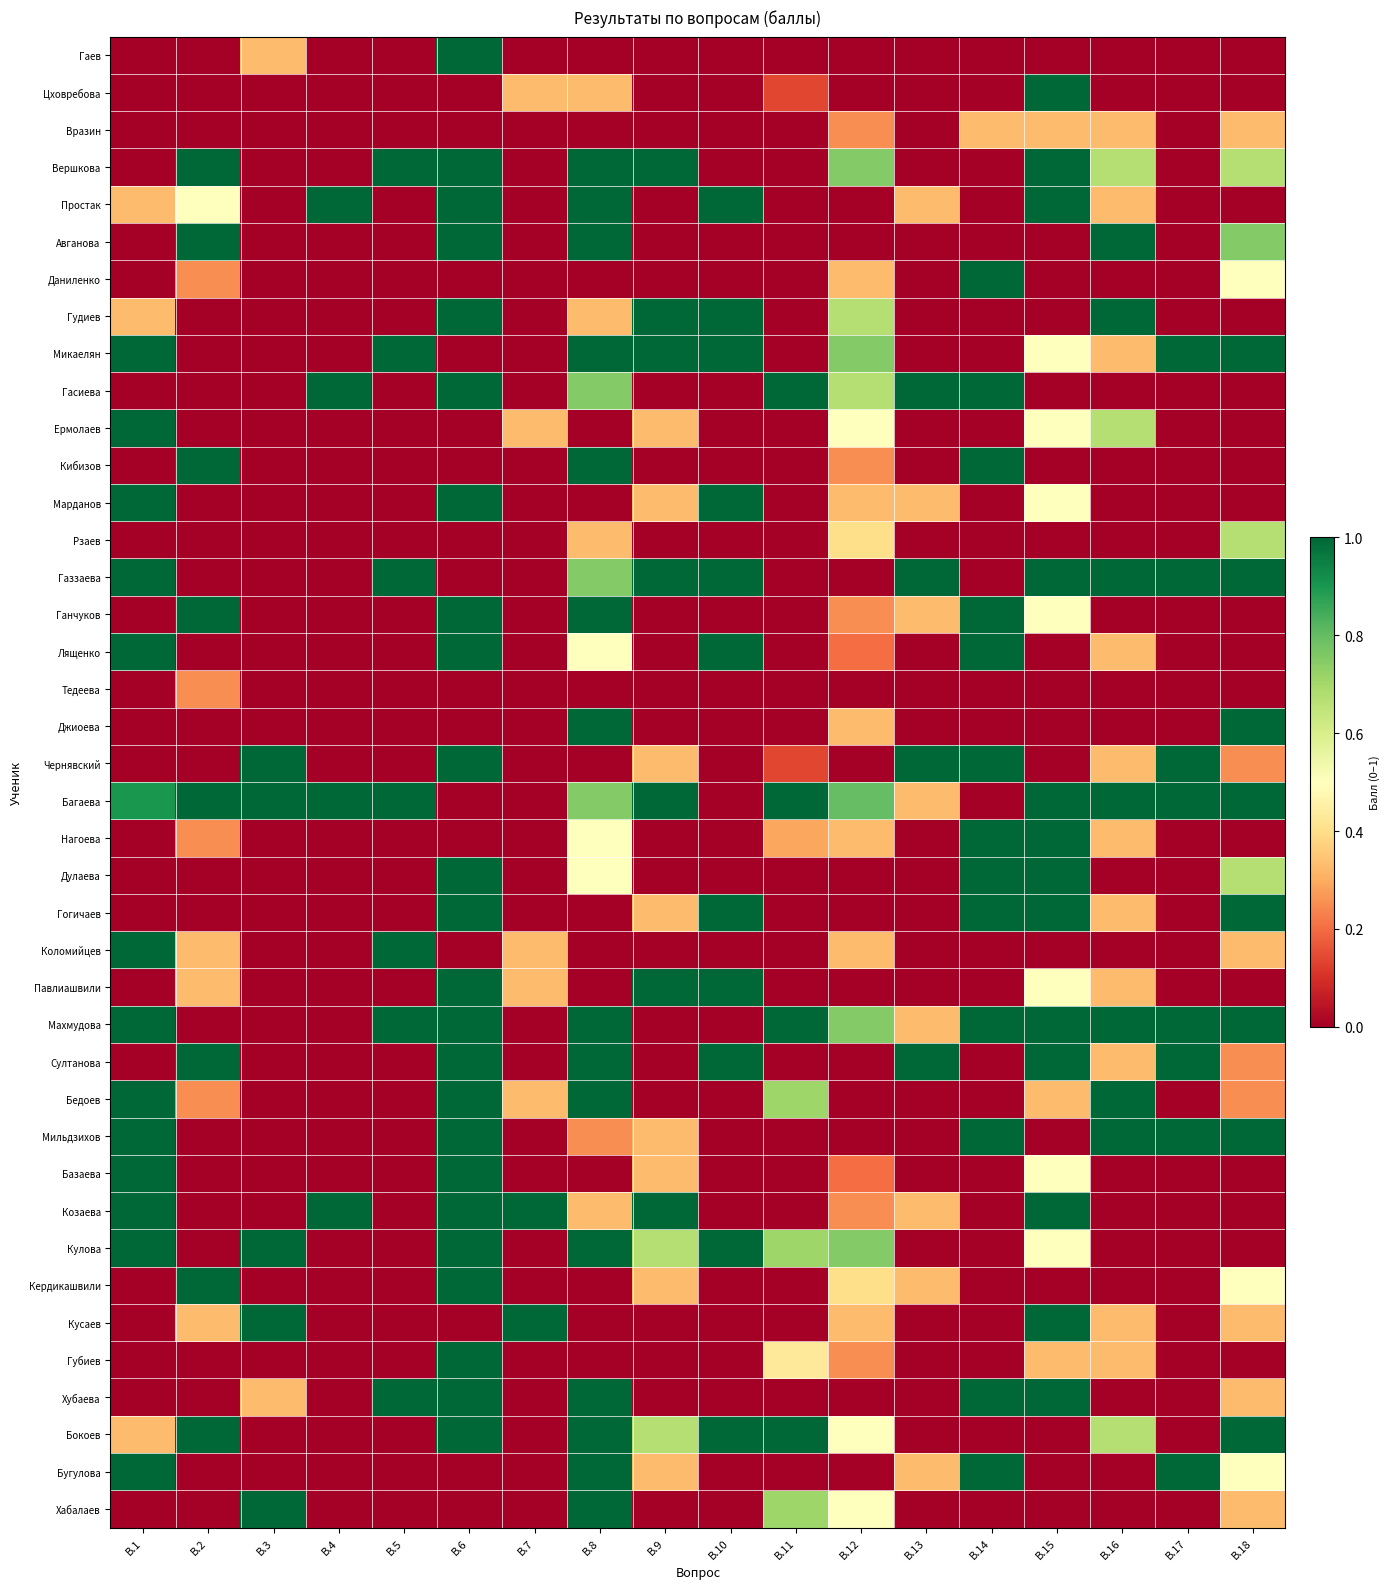

Reading left to right, transcribe all the data shown in this chart.

Гаев: В.1=0.0	В.2=0.0	В.3=0.3	В.4=0.0	В.5=0.0	В.6=1.0	В.7=0.0	В.8=0.0	В.9=0.0	В.10=0.0	В.11=0.0	В.12=0.0	В.13=0.0	В.14=0.0	В.15=0.0	В.16=0.0	В.17=0.0	В.18=0.0
Цховребова: В.1=0.0	В.2=0.0	В.3=0.0	В.4=0.0	В.5=0.0	В.6=0.0	В.7=0.3	В.8=0.3	В.9=0.0	В.10=0.0	В.11=0.1	В.12=0.0	В.13=0.0	В.14=0.0	В.15=1.0	В.16=0.0	В.17=0.0	В.18=0.0
Вразин: В.1=0.0	В.2=0.0	В.3=0.0	В.4=0.0	В.5=0.0	В.6=0.0	В.7=0.0	В.8=0.0	В.9=0.0	В.10=0.0	В.11=0.0	В.12=0.2	В.13=0.0	В.14=0.3	В.15=0.3	В.16=0.3	В.17=0.0	В.18=0.3
Вершкова: В.1=0.0	В.2=1.0	В.3=0.0	В.4=0.0	В.5=1.0	В.6=1.0	В.7=0.0	В.8=1.0	В.9=1.0	В.10=0.0	В.11=0.0	В.12=0.8	В.13=0.0	В.14=0.0	В.15=1.0	В.16=0.7	В.17=0.0	В.18=0.7
Простак: В.1=0.3	В.2=0.5	В.3=0.0	В.4=1.0	В.5=0.0	В.6=1.0	В.7=0.0	В.8=1.0	В.9=0.0	В.10=1.0	В.11=0.0	В.12=0.0	В.13=0.3	В.14=0.0	В.15=1.0	В.16=0.3	В.17=0.0	В.18=0.0
Авганова: В.1=0.0	В.2=1.0	В.3=0.0	В.4=0.0	В.5=0.0	В.6=1.0	В.7=0.0	В.8=1.0	В.9=0.0	В.10=0.0	В.11=0.0	В.12=0.0	В.13=0.0	В.14=0.0	В.15=0.0	В.16=1.0	В.17=0.0	В.18=0.8
Даниленко: В.1=0.0	В.2=0.2	В.3=0.0	В.4=0.0	В.5=0.0	В.6=0.0	В.7=0.0	В.8=0.0	В.9=0.0	В.10=0.0	В.11=0.0	В.12=0.3	В.13=0.0	В.14=1.0	В.15=0.0	В.16=0.0	В.17=0.0	В.18=0.5
Гудиев: В.1=0.3	В.2=0.0	В.3=0.0	В.4=0.0	В.5=0.0	В.6=1.0	В.7=0.0	В.8=0.3	В.9=1.0	В.10=1.0	В.11=0.0	В.12=0.7	В.13=0.0	В.14=0.0	В.15=0.0	В.16=1.0	В.17=0.0	В.18=0.0
Микаелян: В.1=1.0	В.2=0.0	В.3=0.0	В.4=0.0	В.5=1.0	В.6=0.0	В.7=0.0	В.8=1.0	В.9=1.0	В.10=1.0	В.11=0.0	В.12=0.8	В.13=0.0	В.14=0.0	В.15=0.5	В.16=0.3	В.17=1.0	В.18=1.0
Гасиева: В.1=0.0	В.2=0.0	В.3=0.0	В.4=1.0	В.5=0.0	В.6=1.0	В.7=0.0	В.8=0.8	В.9=0.0	В.10=0.0	В.11=1.0	В.12=0.7	В.13=1.0	В.14=1.0	В.15=0.0	В.16=0.0	В.17=0.0	В.18=0.0
Ермолаев: В.1=1.0	В.2=0.0	В.3=0.0	В.4=0.0	В.5=0.0	В.6=0.0	В.7=0.3	В.8=0.0	В.9=0.3	В.10=0.0	В.11=0.0	В.12=0.5	В.13=0.0	В.14=0.0	В.15=0.5	В.16=0.7	В.17=0.0	В.18=0.0
Кибизов: В.1=0.0	В.2=1.0	В.3=0.0	В.4=0.0	В.5=0.0	В.6=0.0	В.7=0.0	В.8=1.0	В.9=0.0	В.10=0.0	В.11=0.0	В.12=0.2	В.13=0.0	В.14=1.0	В.15=0.0	В.16=0.0	В.17=0.0	В.18=0.0
Марданов: В.1=1.0	В.2=0.0	В.3=0.0	В.4=0.0	В.5=0.0	В.6=1.0	В.7=0.0	В.8=0.0	В.9=0.3	В.10=1.0	В.11=0.0	В.12=0.3	В.13=0.3	В.14=0.0	В.15=0.5	В.16=0.0	В.17=0.0	В.18=0.0
Рзаев: В.1=0.0	В.2=0.0	В.3=0.0	В.4=0.0	В.5=0.0	В.6=0.0	В.7=0.0	В.8=0.3	В.9=0.0	В.10=0.0	В.11=0.0	В.12=0.4	В.13=0.0	В.14=0.0	В.15=0.0	В.16=0.0	В.17=0.0	В.18=0.7
Газзаева: В.1=1.0	В.2=0.0	В.3=0.0	В.4=0.0	В.5=1.0	В.6=0.0	В.7=0.0	В.8=0.8	В.9=1.0	В.10=1.0	В.11=0.0	В.12=0.0	В.13=1.0	В.14=0.0	В.15=1.0	В.16=1.0	В.17=1.0	В.18=1.0
Ганчуков: В.1=0.0	В.2=1.0	В.3=0.0	В.4=0.0	В.5=0.0	В.6=1.0	В.7=0.0	В.8=1.0	В.9=0.0	В.10=0.0	В.11=0.0	В.12=0.2	В.13=0.3	В.14=1.0	В.15=0.5	В.16=0.0	В.17=0.0	В.18=0.0
Лященко: В.1=1.0	В.2=0.0	В.3=0.0	В.4=0.0	В.5=0.0	В.6=1.0	В.7=0.0	В.8=0.5	В.9=0.0	В.10=1.0	В.11=0.0	В.12=0.2	В.13=0.0	В.14=1.0	В.15=0.0	В.16=0.3	В.17=0.0	В.18=0.0
Тедеева: В.1=0.0	В.2=0.2	В.3=0.0	В.4=0.0	В.5=0.0	В.6=0.0	В.7=0.0	В.8=0.0	В.9=0.0	В.10=0.0	В.11=0.0	В.12=0.0	В.13=0.0	В.14=0.0	В.15=0.0	В.16=0.0	В.17=0.0	В.18=0.0
Джиоева: В.1=0.0	В.2=0.0	В.3=0.0	В.4=0.0	В.5=0.0	В.6=0.0	В.7=0.0	В.8=1.0	В.9=0.0	В.10=0.0	В.11=0.0	В.12=0.3	В.13=0.0	В.14=0.0	В.15=0.0	В.16=0.0	В.17=0.0	В.18=1.0
Чернявский: В.1=0.0	В.2=0.0	В.3=1.0	В.4=0.0	В.5=0.0	В.6=1.0	В.7=0.0	В.8=0.0	В.9=0.3	В.10=0.0	В.11=0.1	В.12=0.0	В.13=1.0	В.14=1.0	В.15=0.0	В.16=0.3	В.17=1.0	В.18=0.2
Багаева: В.1=0.9	В.2=1.0	В.3=1.0	В.4=1.0	В.5=1.0	В.6=0.0	В.7=0.0	В.8=0.8	В.9=1.0	В.10=0.0	В.11=1.0	В.12=0.8	В.13=0.3	В.14=0.0	В.15=1.0	В.16=1.0	В.17=1.0	В.18=1.0
Нагоева: В.1=0.0	В.2=0.2	В.3=0.0	В.4=0.0	В.5=0.0	В.6=0.0	В.7=0.0	В.8=0.5	В.9=0.0	В.10=0.0	В.11=0.3	В.12=0.3	В.13=0.0	В.14=1.0	В.15=1.0	В.16=0.3	В.17=0.0	В.18=0.0
Дулаева: В.1=0.0	В.2=0.0	В.3=0.0	В.4=0.0	В.5=0.0	В.6=1.0	В.7=0.0	В.8=0.5	В.9=0.0	В.10=0.0	В.11=0.0	В.12=0.0	В.13=0.0	В.14=1.0	В.15=1.0	В.16=0.0	В.17=0.0	В.18=0.7
Гогичаев: В.1=0.0	В.2=0.0	В.3=0.0	В.4=0.0	В.5=0.0	В.6=1.0	В.7=0.0	В.8=0.0	В.9=0.3	В.10=1.0	В.11=0.0	В.12=0.0	В.13=0.0	В.14=1.0	В.15=1.0	В.16=0.3	В.17=0.0	В.18=1.0
Коломийцев: В.1=1.0	В.2=0.3	В.3=0.0	В.4=0.0	В.5=1.0	В.6=0.0	В.7=0.3	В.8=0.0	В.9=0.0	В.10=0.0	В.11=0.0	В.12=0.3	В.13=0.0	В.14=0.0	В.15=0.0	В.16=0.0	В.17=0.0	В.18=0.3
Павлиашвили: В.1=0.0	В.2=0.3	В.3=0.0	В.4=0.0	В.5=0.0	В.6=1.0	В.7=0.3	В.8=0.0	В.9=1.0	В.10=1.0	В.11=0.0	В.12=0.0	В.13=0.0	В.14=0.0	В.15=0.5	В.16=0.3	В.17=0.0	В.18=0.0
Махмудова: В.1=1.0	В.2=0.0	В.3=0.0	В.4=0.0	В.5=1.0	В.6=1.0	В.7=0.0	В.8=1.0	В.9=0.0	В.10=0.0	В.11=1.0	В.12=0.8	В.13=0.3	В.14=1.0	В.15=1.0	В.16=1.0	В.17=1.0	В.18=1.0
Султанова: В.1=0.0	В.2=1.0	В.3=0.0	В.4=0.0	В.5=0.0	В.6=1.0	В.7=0.0	В.8=1.0	В.9=0.0	В.10=1.0	В.11=0.0	В.12=0.0	В.13=1.0	В.14=0.0	В.15=1.0	В.16=0.3	В.17=1.0	В.18=0.2
Бедоев: В.1=1.0	В.2=0.2	В.3=0.0	В.4=0.0	В.5=0.0	В.6=1.0	В.7=0.3	В.8=1.0	В.9=0.0	В.10=0.0	В.11=0.7	В.12=0.0	В.13=0.0	В.14=0.0	В.15=0.3	В.16=1.0	В.17=0.0	В.18=0.2
Мильдзихов: В.1=1.0	В.2=0.0	В.3=0.0	В.4=0.0	В.5=0.0	В.6=1.0	В.7=0.0	В.8=0.2	В.9=0.3	В.10=0.0	В.11=0.0	В.12=0.0	В.13=0.0	В.14=1.0	В.15=0.0	В.16=1.0	В.17=1.0	В.18=1.0
Базаева: В.1=1.0	В.2=0.0	В.3=0.0	В.4=0.0	В.5=0.0	В.6=1.0	В.7=0.0	В.8=0.0	В.9=0.3	В.10=0.0	В.11=0.0	В.12=0.2	В.13=0.0	В.14=0.0	В.15=0.5	В.16=0.0	В.17=0.0	В.18=0.0
Козаева: В.1=1.0	В.2=0.0	В.3=0.0	В.4=1.0	В.5=0.0	В.6=1.0	В.7=1.0	В.8=0.3	В.9=1.0	В.10=0.0	В.11=0.0	В.12=0.2	В.13=0.3	В.14=0.0	В.15=1.0	В.16=0.0	В.17=0.0	В.18=0.0
Кулова: В.1=1.0	В.2=0.0	В.3=1.0	В.4=0.0	В.5=0.0	В.6=1.0	В.7=0.0	В.8=1.0	В.9=0.7	В.10=1.0	В.11=0.7	В.12=0.8	В.13=0.0	В.14=0.0	В.15=0.5	В.16=0.0	В.17=0.0	В.18=0.0
Кердикашвили: В.1=0.0	В.2=1.0	В.3=0.0	В.4=0.0	В.5=0.0	В.6=1.0	В.7=0.0	В.8=0.0	В.9=0.3	В.10=0.0	В.11=0.0	В.12=0.4	В.13=0.3	В.14=0.0	В.15=0.0	В.16=0.0	В.17=0.0	В.18=0.5
Кусаев: В.1=0.0	В.2=0.3	В.3=1.0	В.4=0.0	В.5=0.0	В.6=0.0	В.7=1.0	В.8=0.0	В.9=0.0	В.10=0.0	В.11=0.0	В.12=0.3	В.13=0.0	В.14=0.0	В.15=1.0	В.16=0.3	В.17=0.0	В.18=0.3
Губиев: В.1=0.0	В.2=0.0	В.3=0.0	В.4=0.0	В.5=0.0	В.6=1.0	В.7=0.0	В.8=0.0	В.9=0.0	В.10=0.0	В.11=0.4	В.12=0.2	В.13=0.0	В.14=0.0	В.15=0.3	В.16=0.3	В.17=0.0	В.18=0.0
Хубаева: В.1=0.0	В.2=0.0	В.3=0.3	В.4=0.0	В.5=1.0	В.6=1.0	В.7=0.0	В.8=1.0	В.9=0.0	В.10=0.0	В.11=0.0	В.12=0.0	В.13=0.0	В.14=1.0	В.15=1.0	В.16=0.0	В.17=0.0	В.18=0.3
Бокоев: В.1=0.3	В.2=1.0	В.3=0.0	В.4=0.0	В.5=0.0	В.6=1.0	В.7=0.0	В.8=1.0	В.9=0.7	В.10=1.0	В.11=1.0	В.12=0.5	В.13=0.0	В.14=0.0	В.15=0.0	В.16=0.7	В.17=0.0	В.18=1.0
Бугулова: В.1=1.0	В.2=0.0	В.3=0.0	В.4=0.0	В.5=0.0	В.6=0.0	В.7=0.0	В.8=1.0	В.9=0.3	В.10=0.0	В.11=0.0	В.12=0.0	В.13=0.3	В.14=1.0	В.15=0.0	В.16=0.0	В.17=1.0	В.18=0.5
Хабалаев: В.1=0.0	В.2=0.0	В.3=1.0	В.4=0.0	В.5=0.0	В.6=0.0	В.7=0.0	В.8=1.0	В.9=0.0	В.10=0.0	В.11=0.7	В.12=0.5	В.13=0.0	В.14=0.0	В.15=0.0	В.16=0.0	В.17=0.0	В.18=0.3